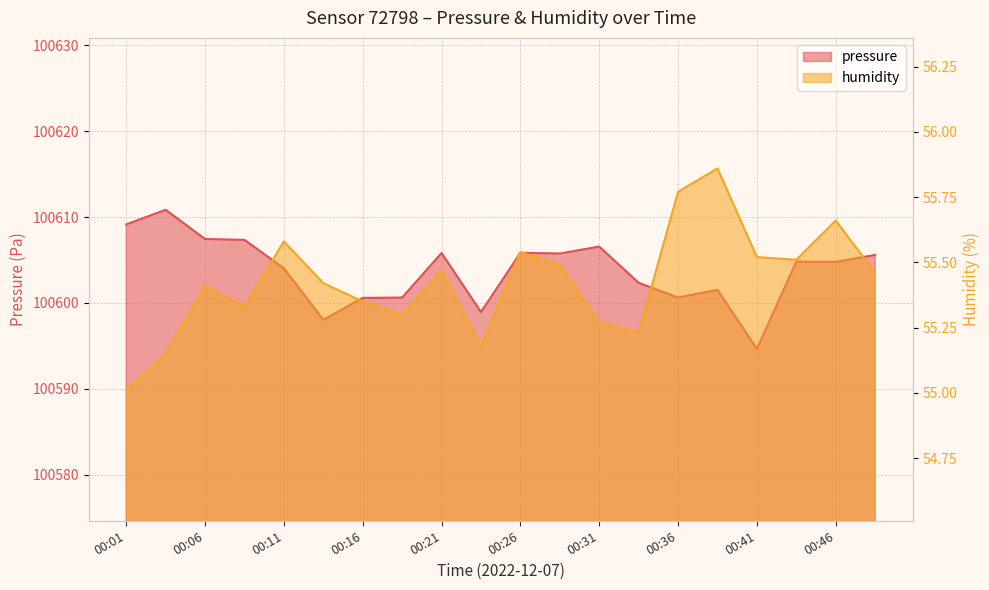

The humidity series shows 55.4 at 00:16. True or false?

True